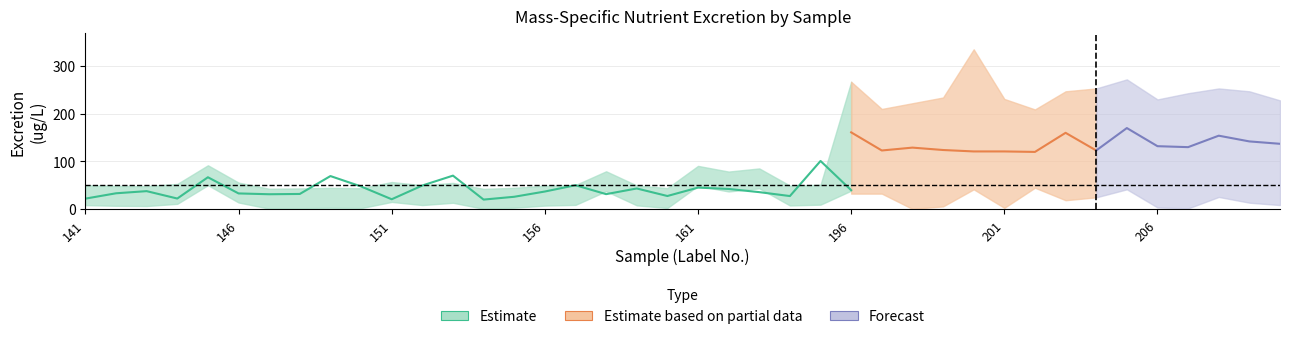

At how many categories does at least one series exceed 144?

15